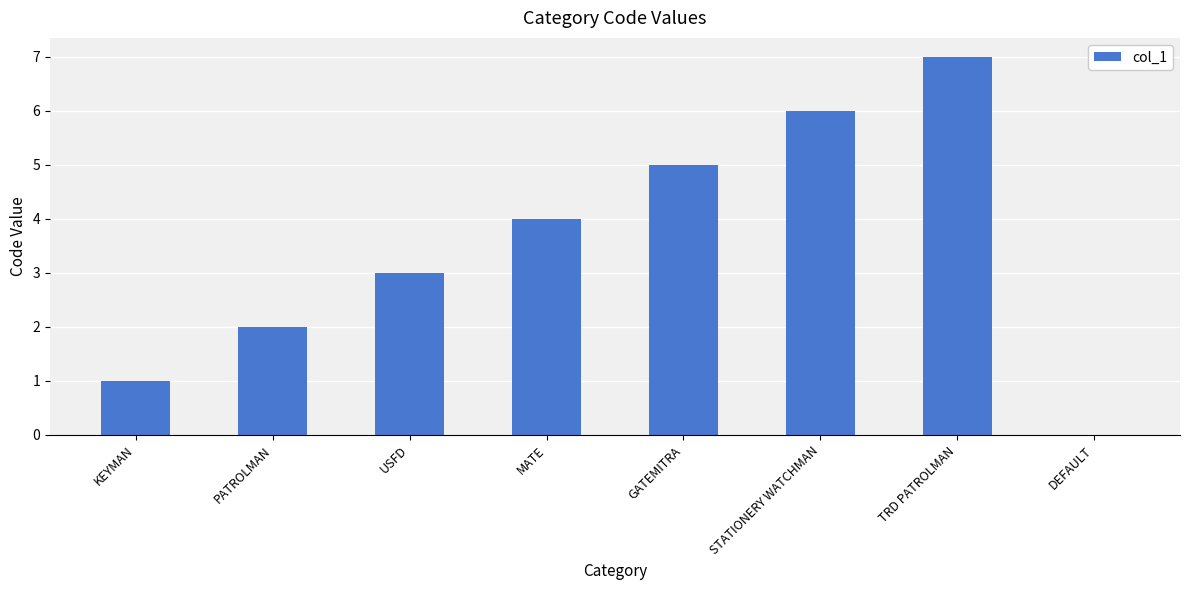

Is it true that the value at USFD is 3?

True